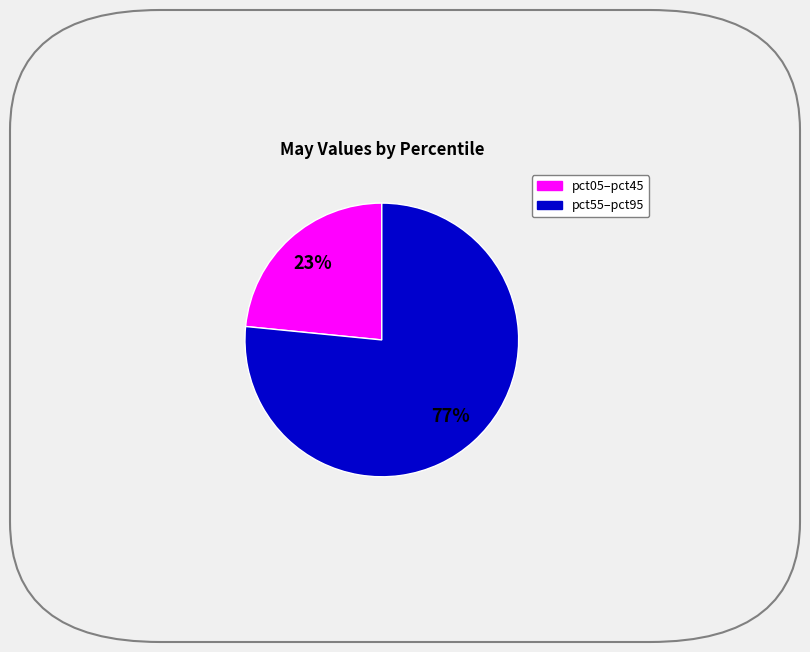

Count the number of slices in the pie.

2